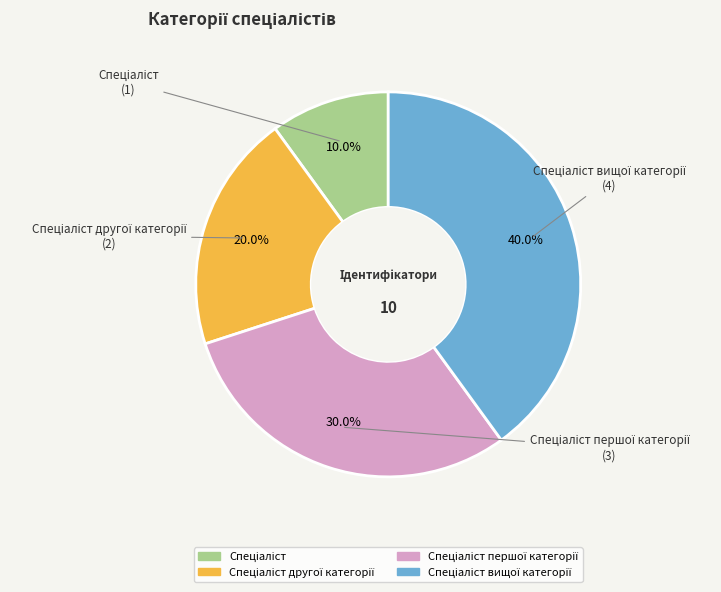

Is there any slice that represents more than half of the pie?

No